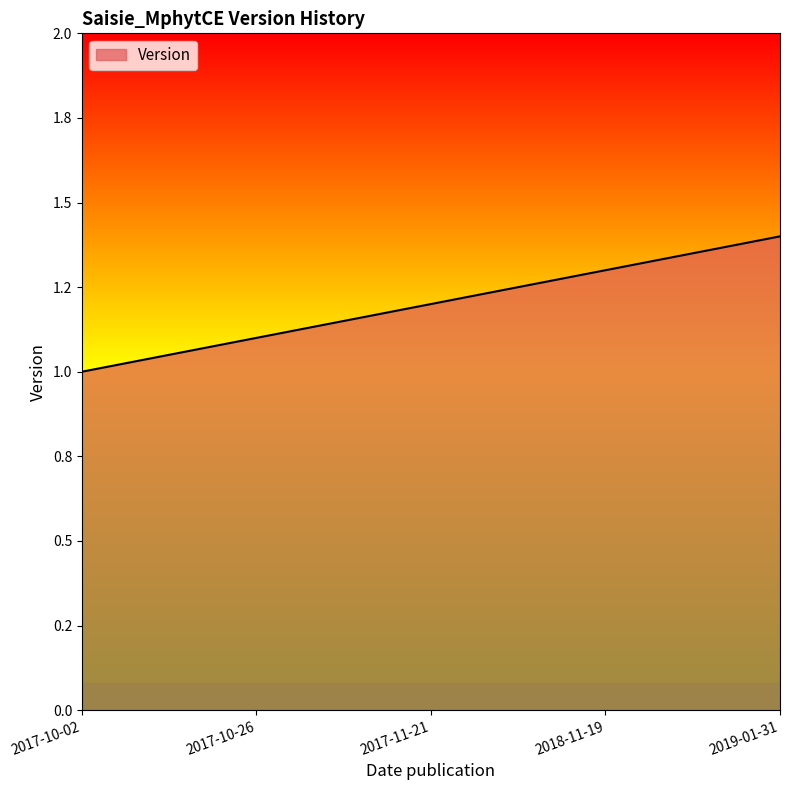

What is the label of the 2nd point from the left?

2017-10-26